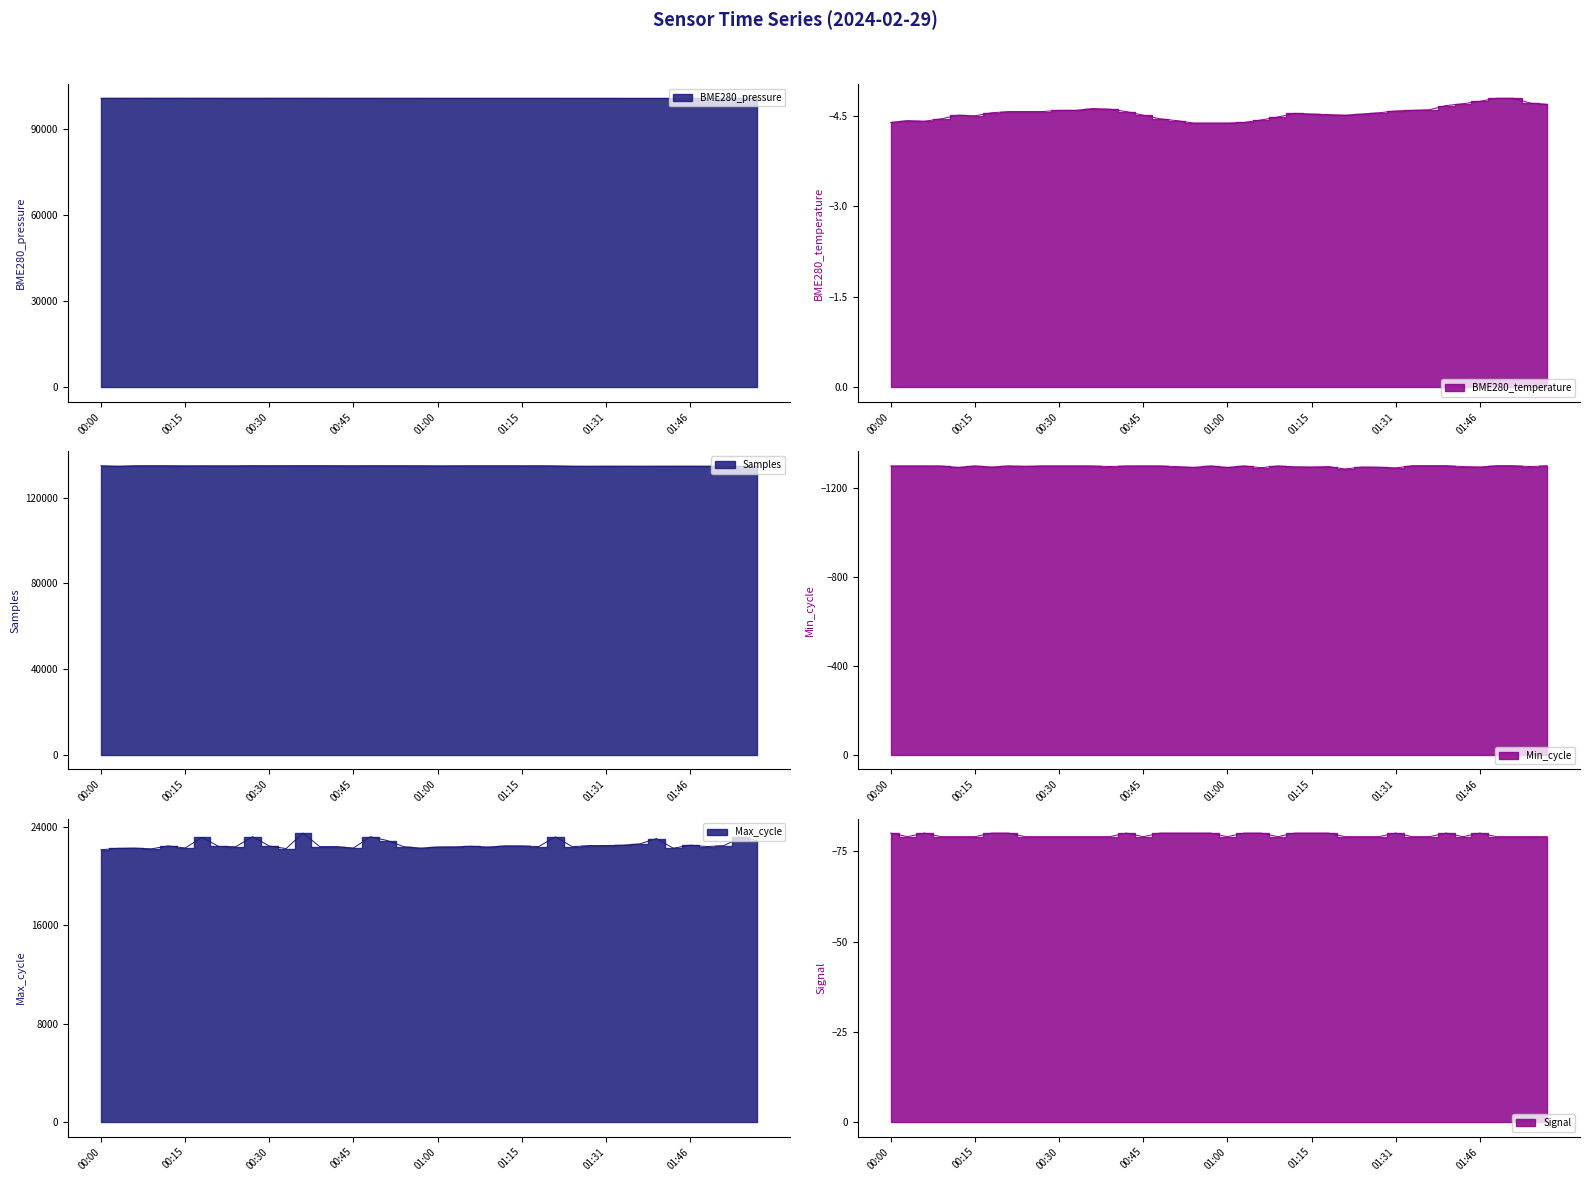

Reading left to right, transcribe all the data shown in this chart.

BME280_pressure: 00:00=100844.2	00:03=100840.3	00:06=100844.1	00:09=100848.9	00:12=100854.3	00:15=100850.3	00:18=100844.3	00:21=100840.8	00:24=100837.9	00:27=100839.1	00:30=100841.9	00:33=100842.8	00:36=100841.2	00:39=100841.4	00:42=100833.6	00:45=100836.5	00:48=100835.4	00:51=100831.9	00:54=100832.7	00:57=100830.3	01:00=100825.3	01:03=100823.0	01:06=100823.8	01:09=100819.7	01:12=100821.2	01:15=100818.0	01:18=100822.1	01:21=100819.4	01:24=100816.1	01:28=100813.3	01:31=100811.0	01:34=100806.5	01:37=100806.6	01:40=100803.5	01:43=100805.9	01:46=100803.3	01:49=100804.4	01:52=100802.1	01:55=100804.9	01:58=100805.9
BME280_temperature: 00:00=-4.4	00:03=-4.4	00:06=-4.4	00:09=-4.5	00:12=-4.5	00:15=-4.5	00:18=-4.5	00:21=-4.6	00:24=-4.6	00:27=-4.6	00:30=-4.6	00:33=-4.6	00:36=-4.6	00:39=-4.6	00:42=-4.6	00:45=-4.5	00:48=-4.5	00:51=-4.4	00:54=-4.4	00:57=-4.4	01:00=-4.4	01:03=-4.4	01:06=-4.4	01:09=-4.5	01:12=-4.5	01:15=-4.5	01:18=-4.5	01:21=-4.5	01:24=-4.5	01:28=-4.5	01:31=-4.6	01:34=-4.6	01:37=-4.6	01:40=-4.7	01:43=-4.7	01:46=-4.7	01:49=-4.8	01:52=-4.8	01:55=-4.7	01:58=-4.7
Samples: 00:00=134904.0	00:03=134639.0	00:06=134893.0	00:09=134916.0	00:12=134897.0	00:15=134846.0	00:18=134874.0	00:21=134867.0	00:24=134873.0	00:27=134926.0	00:30=134890.0	00:33=134916.0	00:36=134926.0	00:39=134927.0	00:42=134901.0	00:45=134886.0	00:48=134901.0	00:51=134900.0	00:54=134896.0	00:57=134891.0	01:00=134833.0	01:03=134875.0	01:06=134882.0	01:09=134888.0	01:12=134897.0	01:15=134872.0	01:18=134896.0	01:21=134829.0	01:24=134663.0	01:28=134628.0	01:31=134662.0	01:34=134655.0	01:37=134637.0	01:40=134662.0	01:43=134665.0	01:46=134669.0	01:49=134653.0	01:52=134636.0	01:55=134632.0	01:58=134637.0
Min_cycle: 00:00=-1300.0	00:03=-1300.0	00:06=-1300.0	00:09=-1300.0	00:12=-1293.0	00:15=-1300.0	00:18=-1295.0	00:21=-1300.0	00:24=-1298.0	00:27=-1300.0	00:30=-1300.0	00:33=-1300.0	00:36=-1300.0	00:39=-1297.0	00:42=-1300.0	00:45=-1300.0	00:48=-1300.0	00:51=-1297.0	00:54=-1293.0	00:57=-1300.0	01:00=-1293.0	01:03=-1300.0	01:06=-1292.0	01:09=-1300.0	01:12=-1296.0	01:15=-1295.0	01:18=-1297.0	01:21=-1286.0	01:24=-1295.0	01:28=-1294.0	01:31=-1291.0	01:34=-1301.0	01:37=-1301.0	01:40=-1301.0	01:43=-1297.0	01:46=-1295.0	01:49=-1301.0	01:52=-1301.0	01:55=-1297.0	01:58=-1301.0
Max_cycle: 00:00=22145.0	00:03=22256.0	00:06=22276.0	00:09=22217.0	00:12=22456.0	00:15=22284.0	00:18=23151.0	00:21=22410.0	00:24=22384.0	00:27=23207.0	00:30=22446.0	00:33=22240.0	00:36=23499.0	00:39=22396.0	00:42=22399.0	00:45=22283.0	00:48=23201.0	00:51=22895.0	00:54=22392.0	00:57=22275.0	01:00=22370.0	01:03=22379.0	01:06=22424.0	01:09=22364.0	01:12=22457.0	01:15=22457.0	01:18=22402.0	01:21=23190.0	01:24=22390.0	01:28=22482.0	01:31=22484.0	01:34=22513.0	01:37=22615.0	01:40=23050.0	01:43=22271.0	01:46=22514.0	01:49=22406.0	01:52=22478.0	01:55=23144.0	01:58=22889.0
Signal: 00:00=-80.0	00:03=-79.0	00:06=-80.0	00:09=-79.0	00:12=-79.0	00:15=-79.0	00:18=-80.0	00:21=-80.0	00:24=-79.0	00:27=-79.0	00:30=-79.0	00:33=-79.0	00:36=-79.0	00:39=-79.0	00:42=-80.0	00:45=-79.0	00:48=-80.0	00:51=-80.0	00:54=-80.0	00:57=-80.0	01:00=-79.0	01:03=-80.0	01:06=-80.0	01:09=-79.0	01:12=-80.0	01:15=-80.0	01:18=-80.0	01:21=-79.0	01:24=-79.0	01:28=-79.0	01:31=-80.0	01:34=-79.0	01:37=-79.0	01:40=-80.0	01:43=-79.0	01:46=-80.0	01:49=-79.0	01:52=-79.0	01:55=-79.0	01:58=-79.0